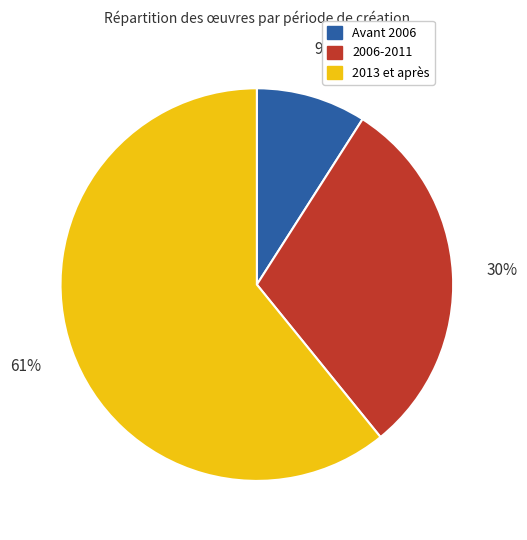

Does any single category account for the majority?

Yes